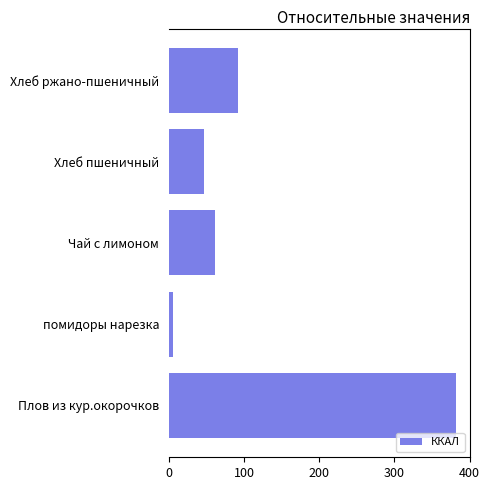

What is the difference between the maximum and minimum values?

376.2